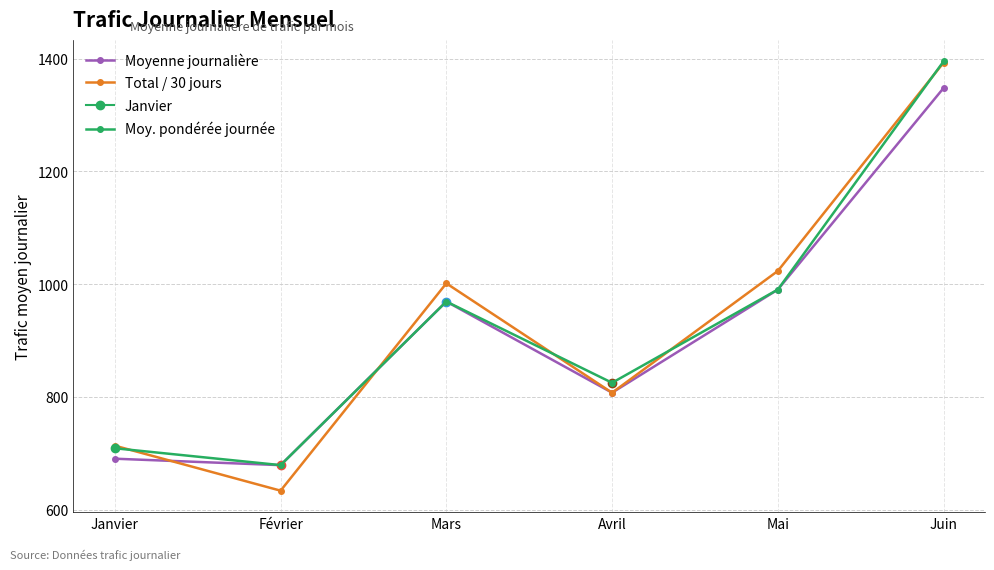

Count the number of categories in the chart.

6